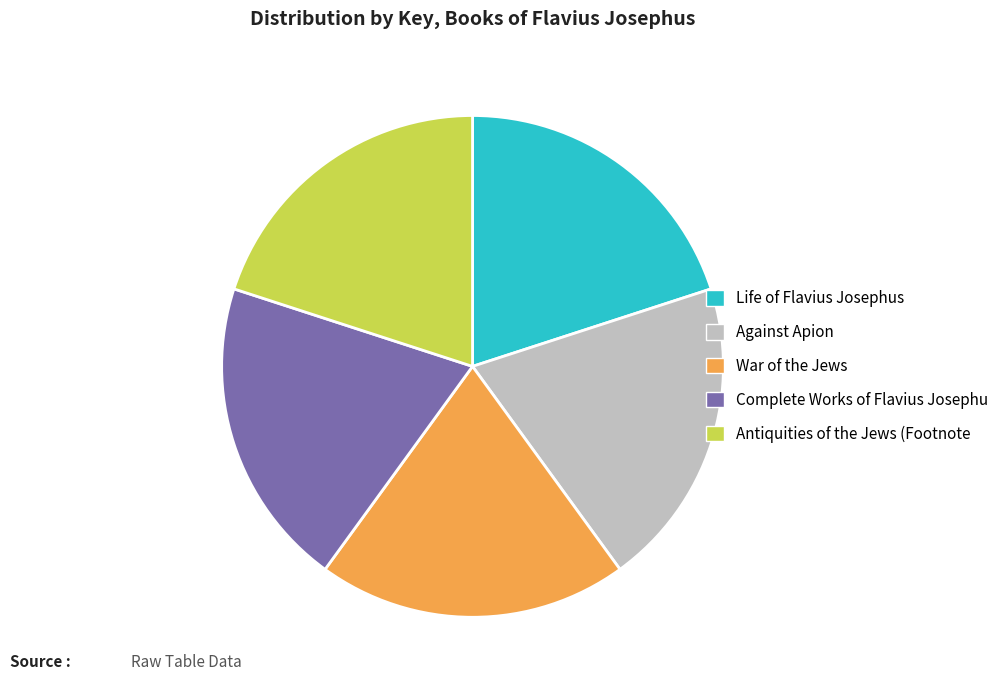

Combined, do Life of Flavius Josephus and Against Apion account for over 50%?

No